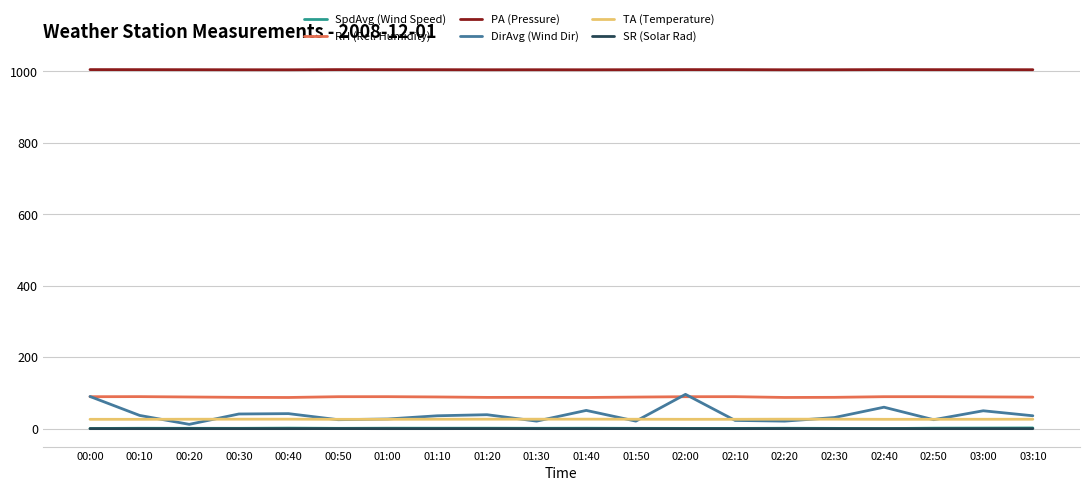

Is the value of SR (Solar Rad) at 01:10 greater than the value of RH (Rel. Humidity) at 01:40?

No